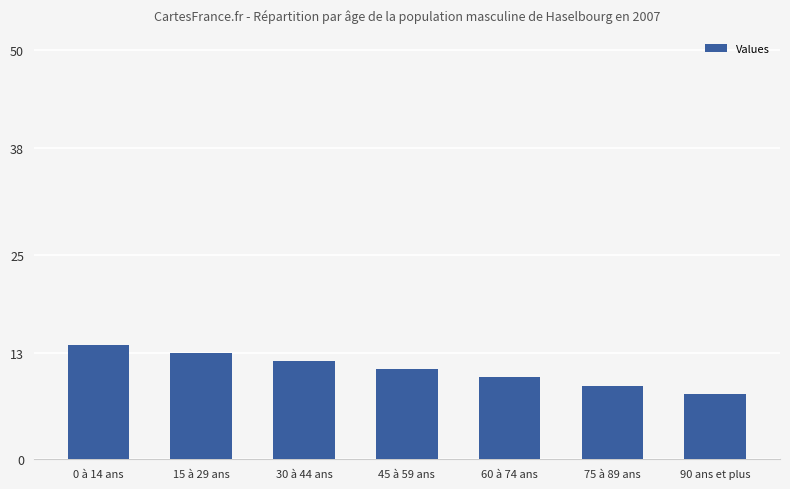

What is the value of the 7th bar from the left?

8